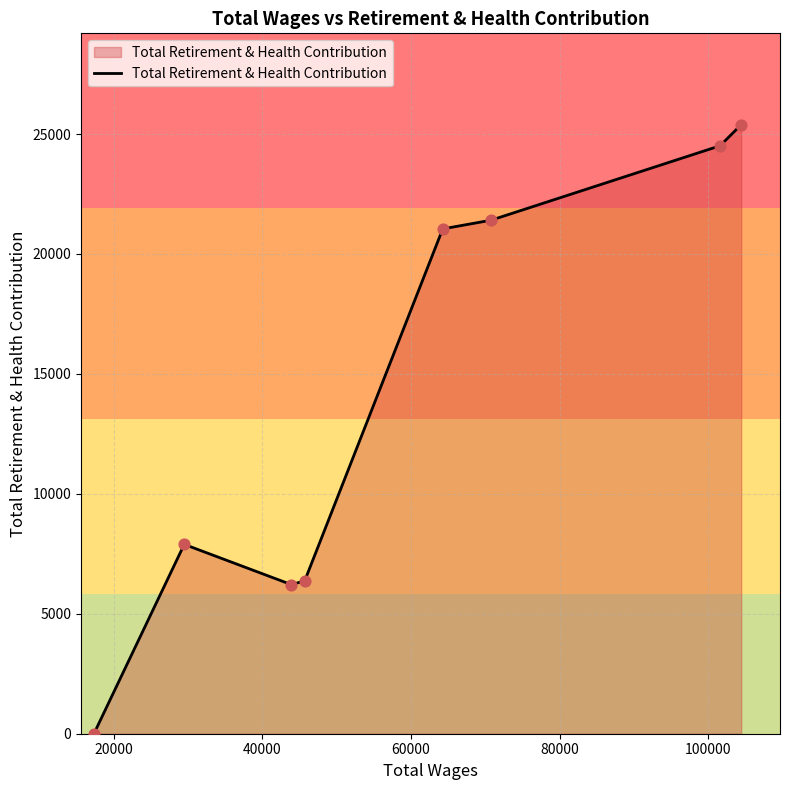

What is the maximum value shown in the chart?

25390